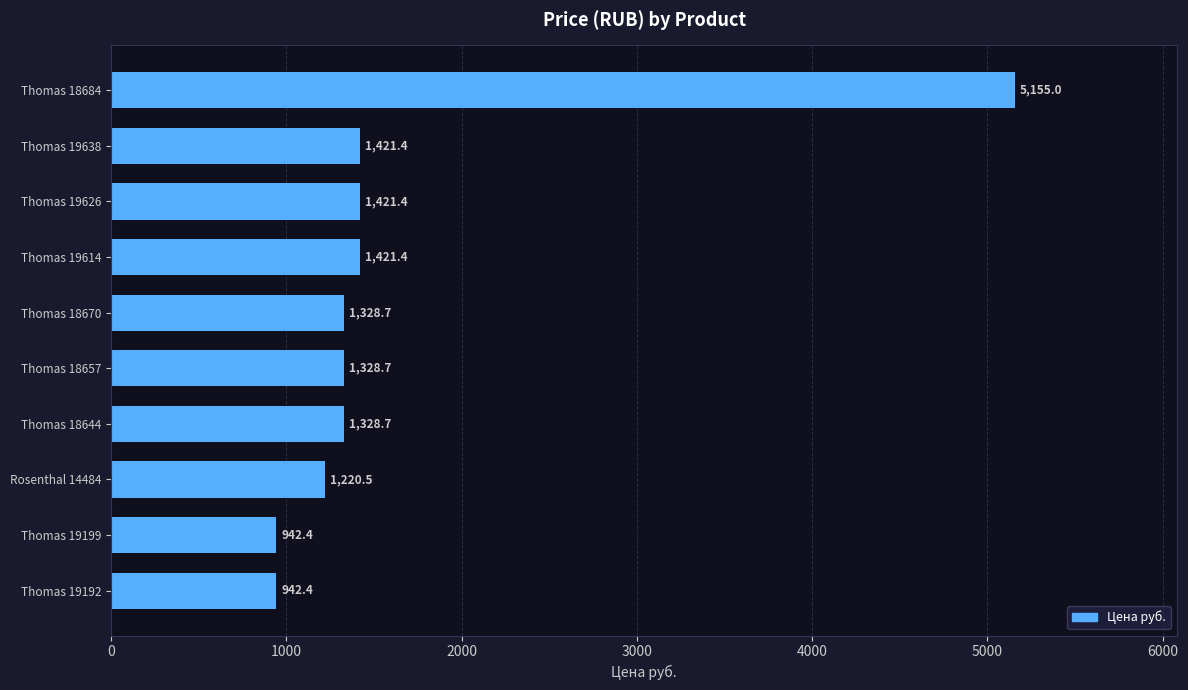

Does the chart contain stacked bars?

No